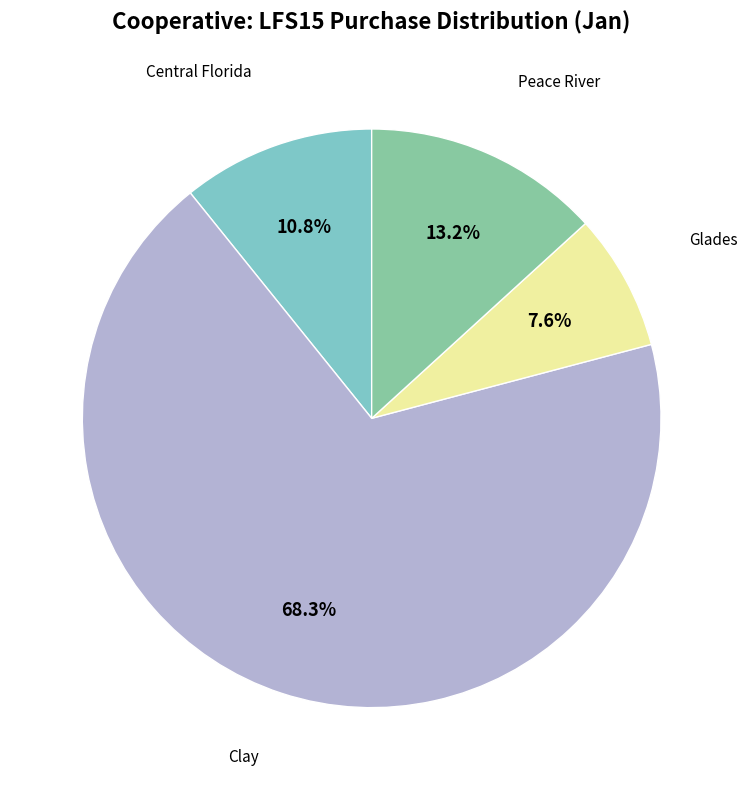

Is there any slice that represents more than half of the pie?

Yes